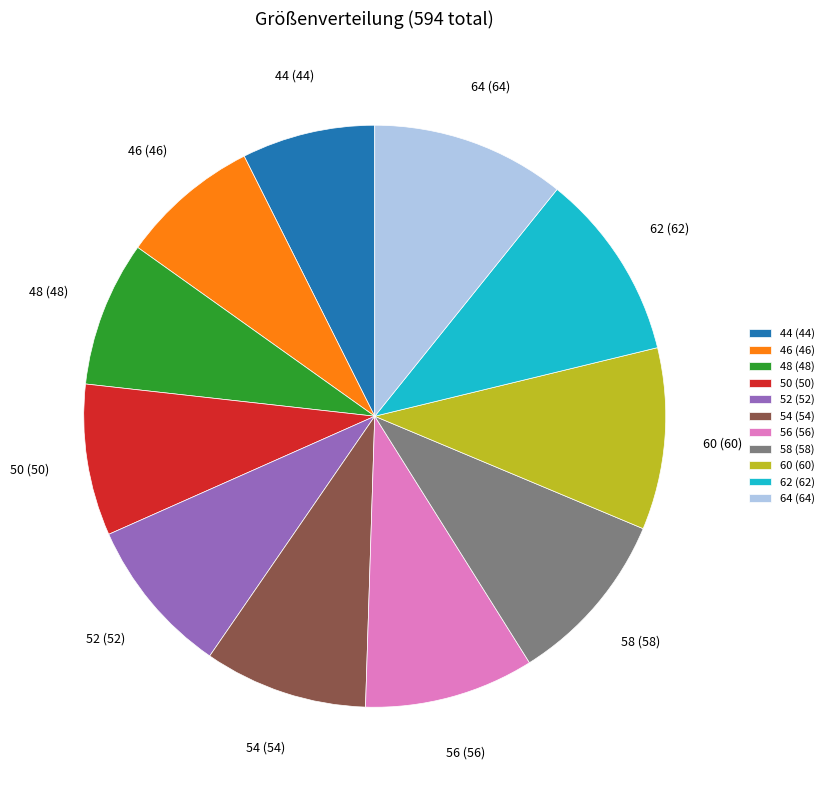

What is the ratio of the value at 56 (56) to the value at 60 (60)?

0.9